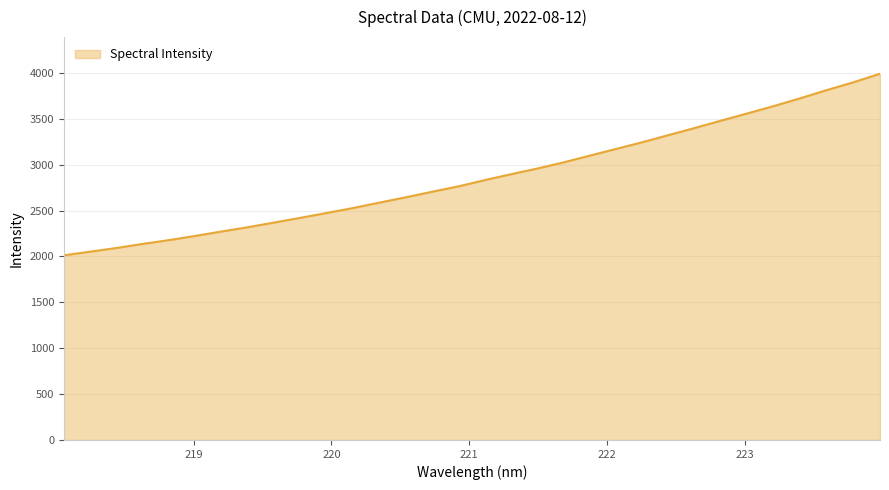

What is the minimum value shown in the chart?

2012.4